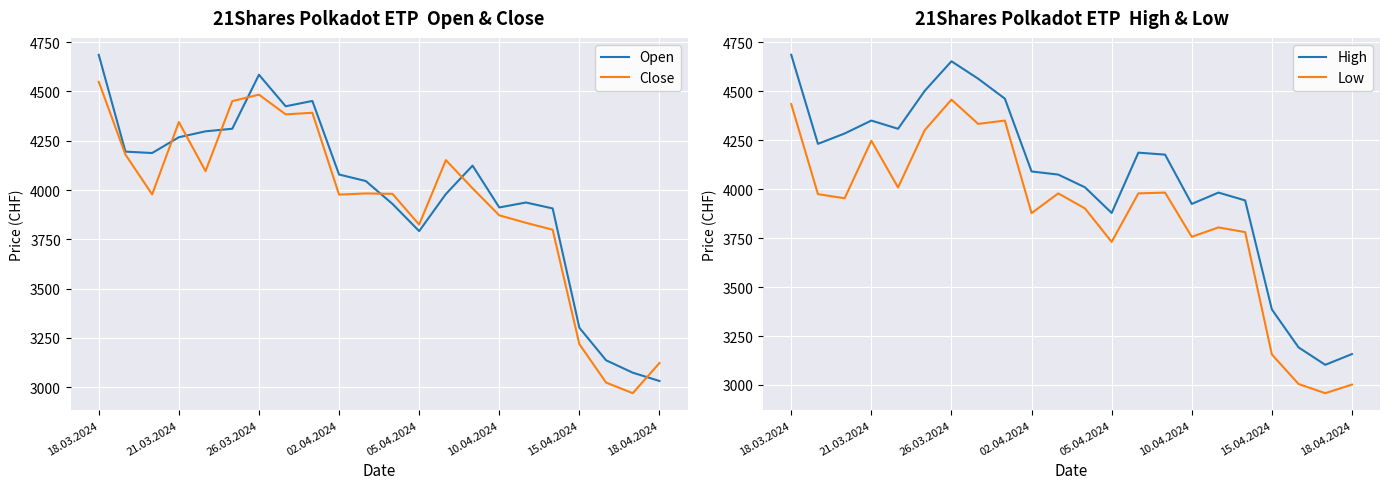

At 13, list the series in order from smallest to largest.

Low, Open, Close, High